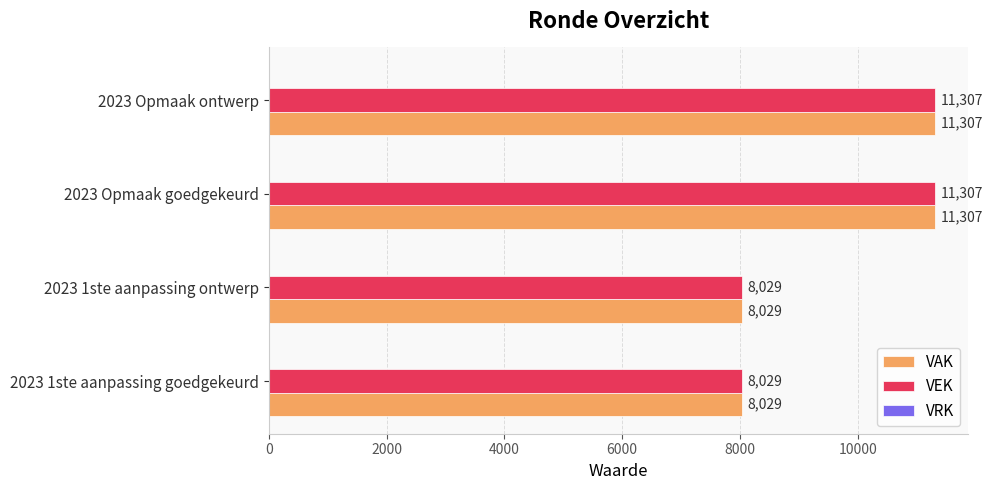

What is the difference between the second highest and second lowest values in the VEK series?

3278